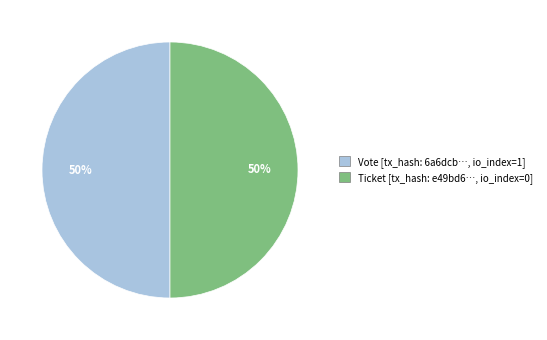

To the nearest percent, what is the average slice percentage?

50%